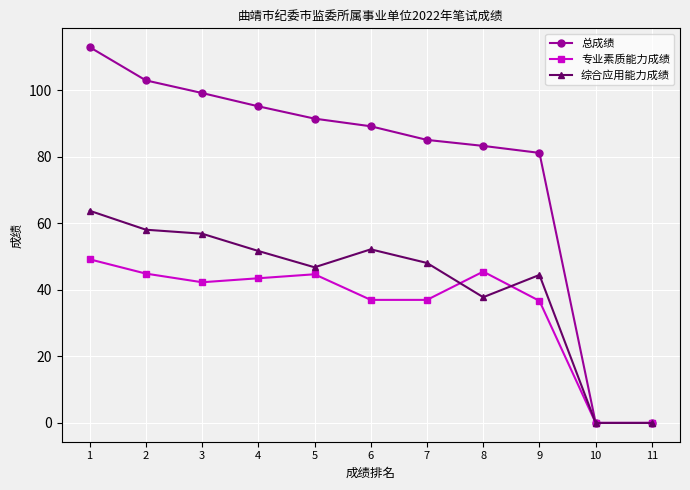

What is the value of the 总成绩 point at the 2nd from the left?

103.0